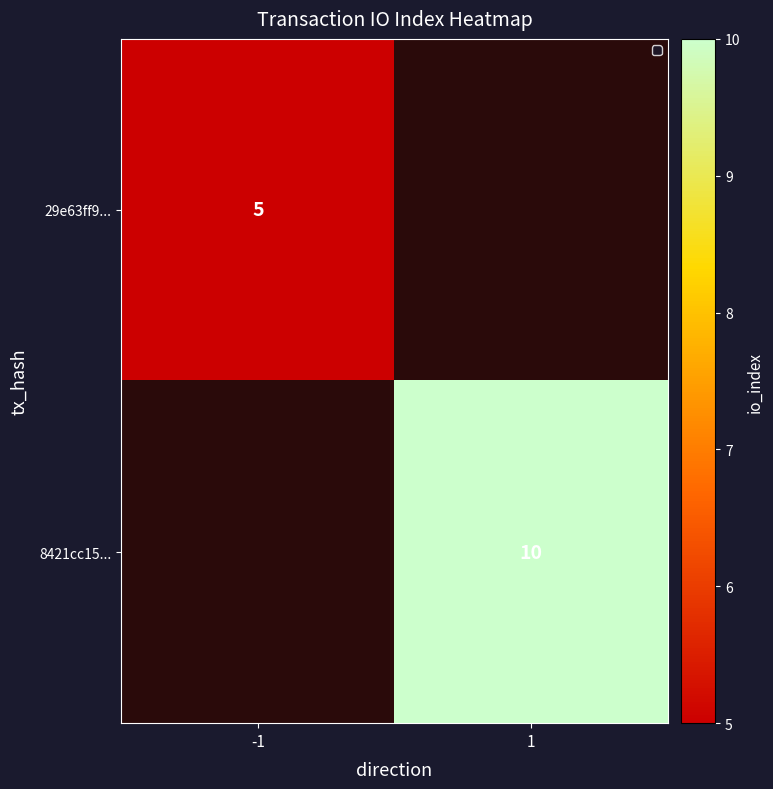

Is it true that 8421cc15... equals 10 at 1?

True